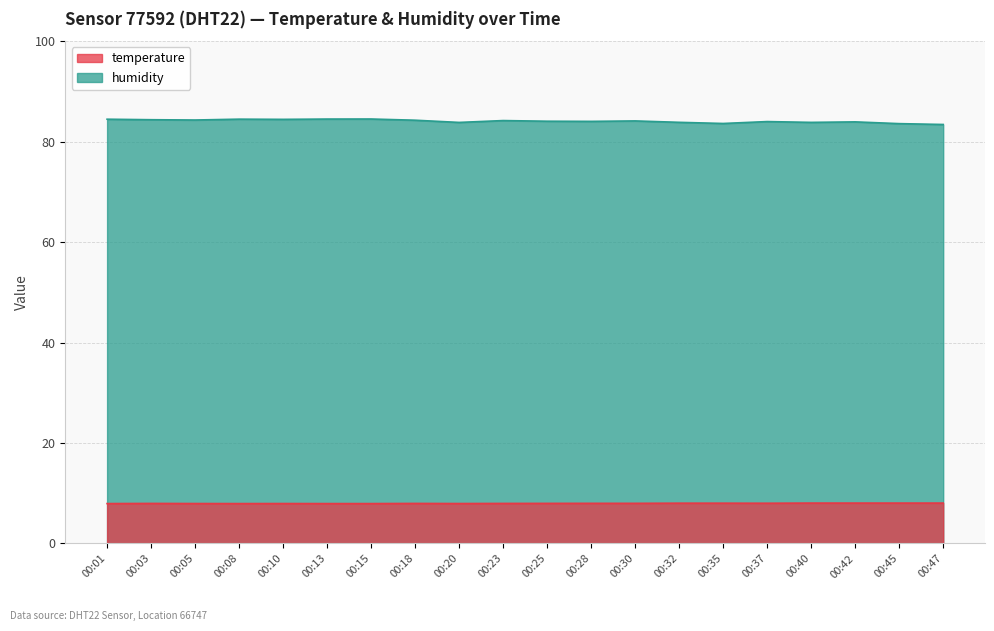

True or false: humidity has a value of 132.4 at 00:42.

False